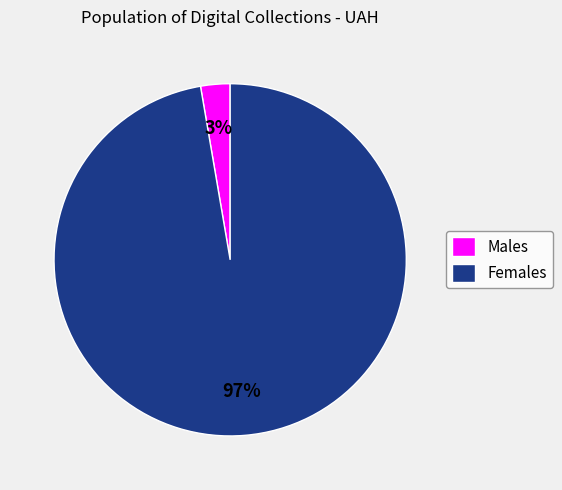

Do Males and Females together represent more than half of the pie?

Yes